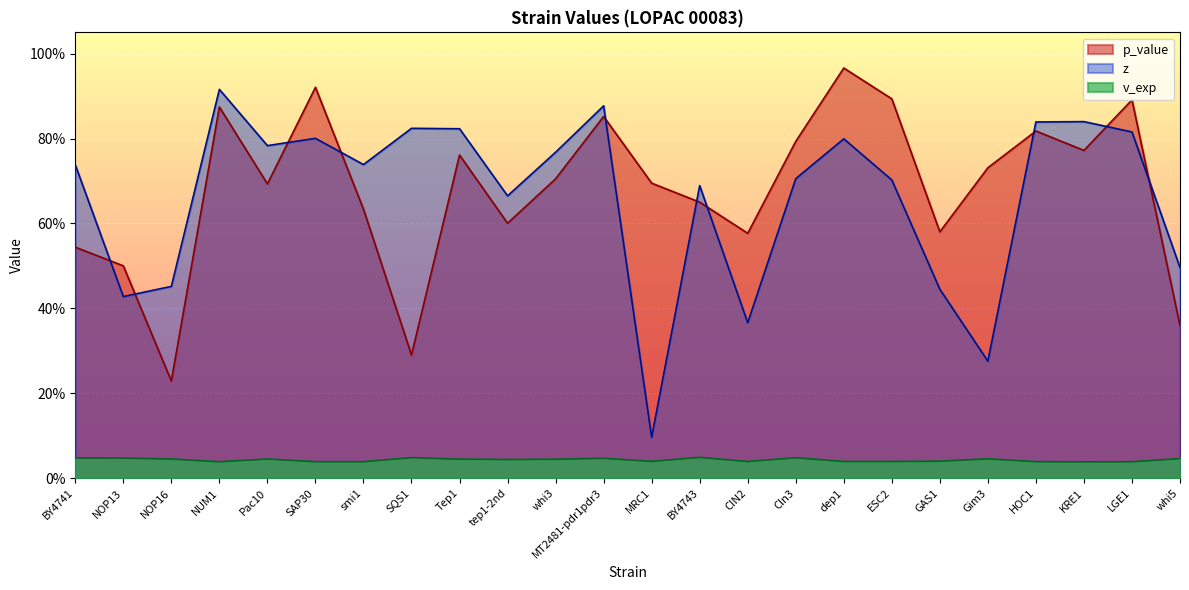

The value of z at whi5 is 0.2. True or false?

False